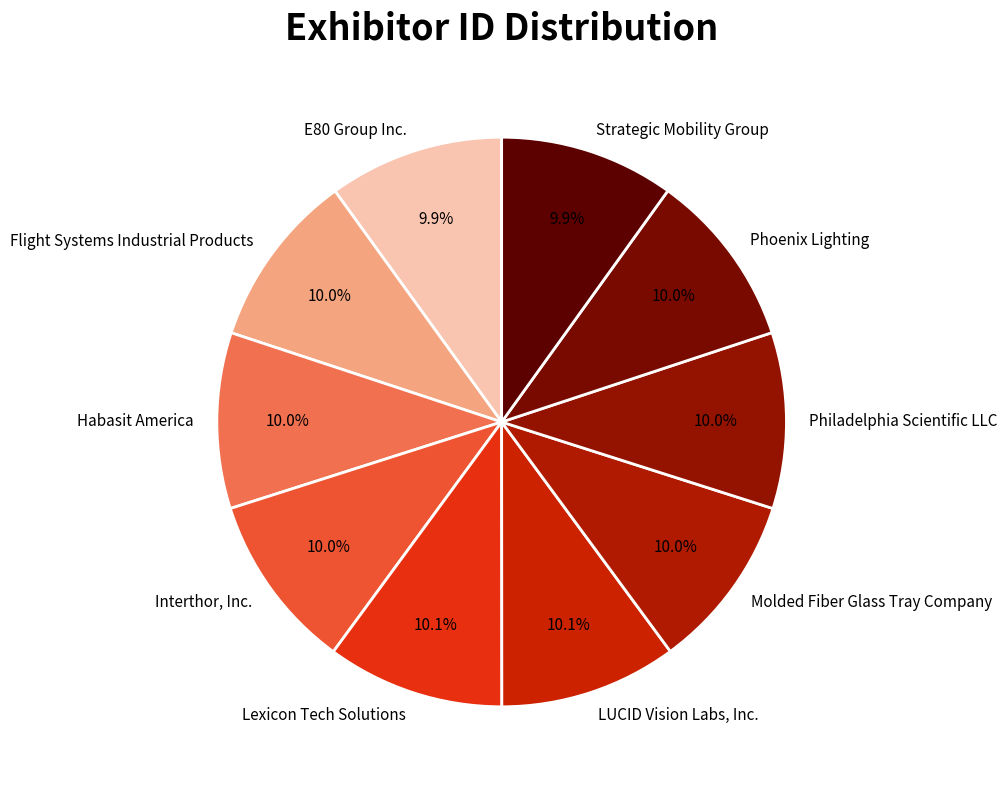

The Philadelphia Scientific LLC slice represents 1% of the pie. True or false?

False